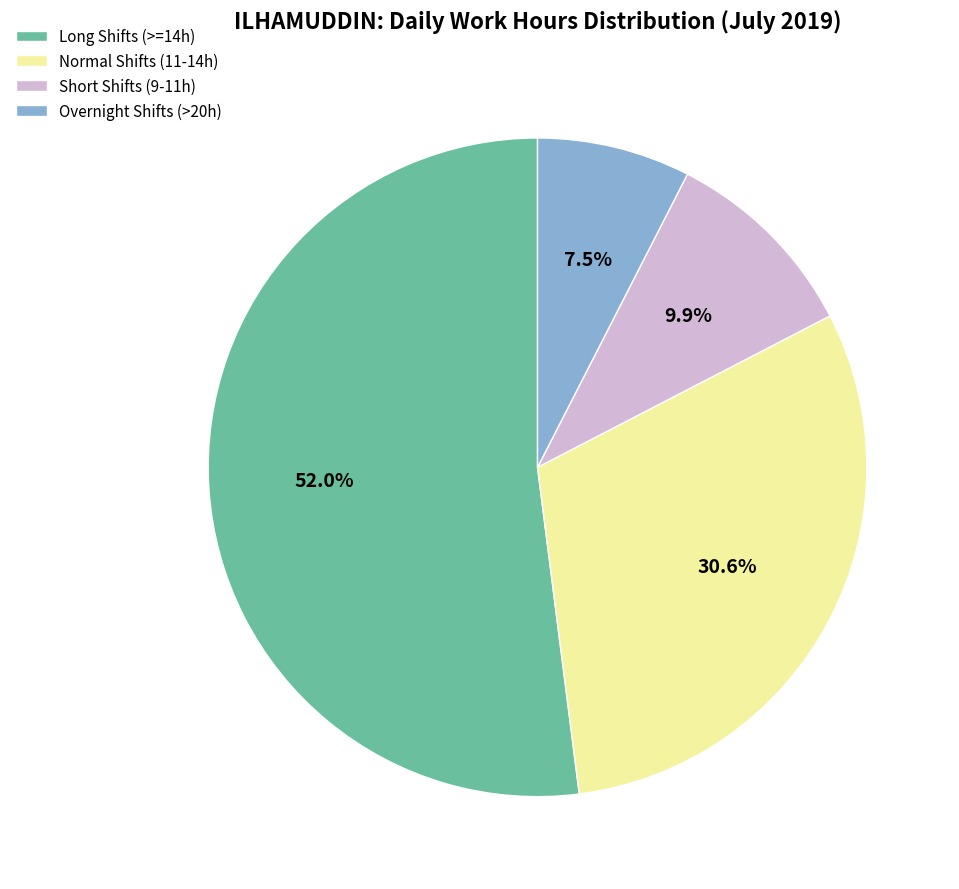

Is there a majority slice in this chart?

Yes